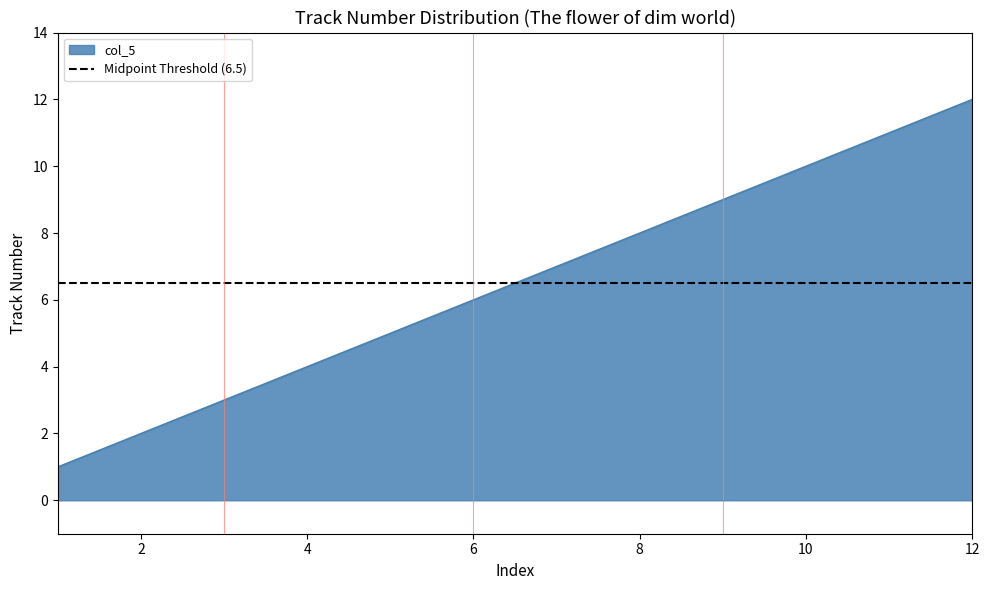

What is the sum of the values at 9 and 7?

16